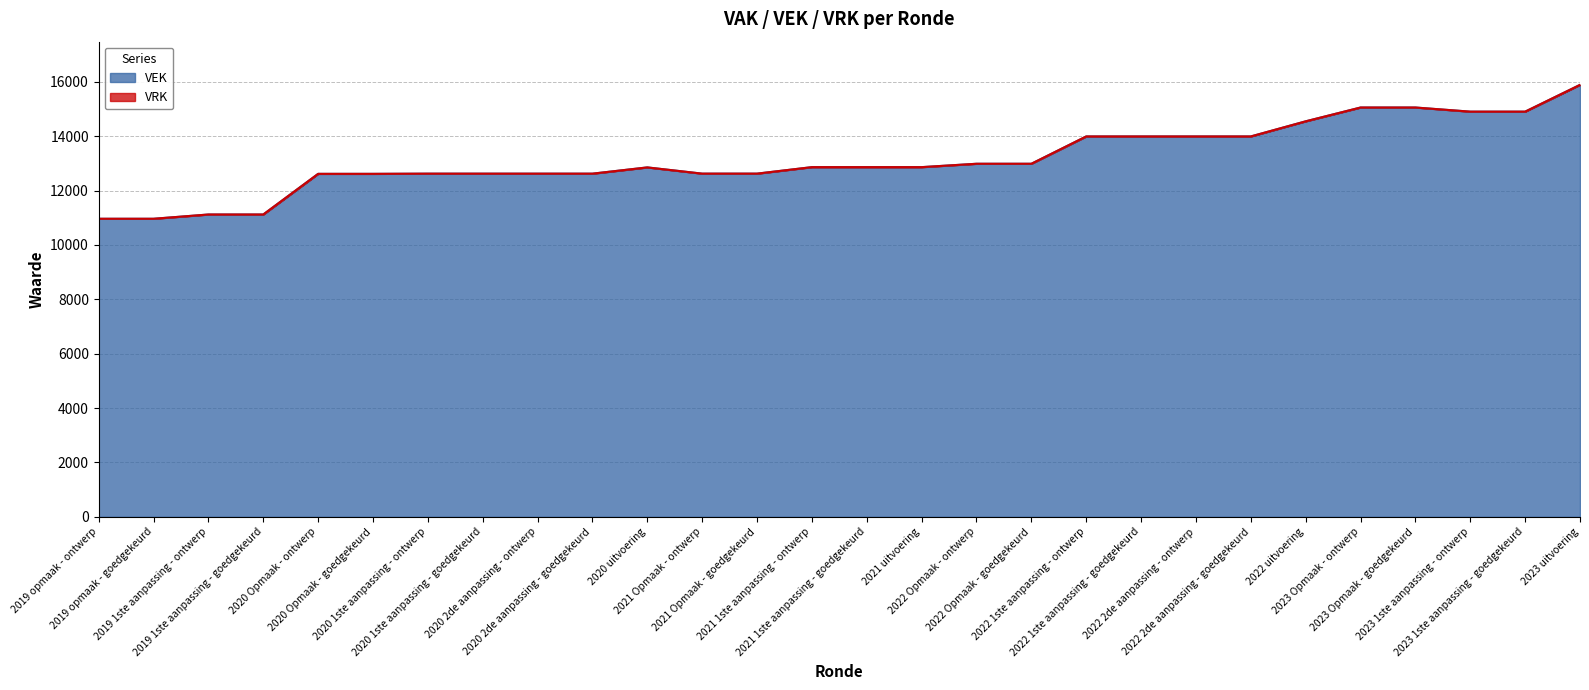

Which has a higher value, 2022 1ste aanpassing - goedgekeurd or 2019 opmaak - ontwerp?

2022 1ste aanpassing - goedgekeurd